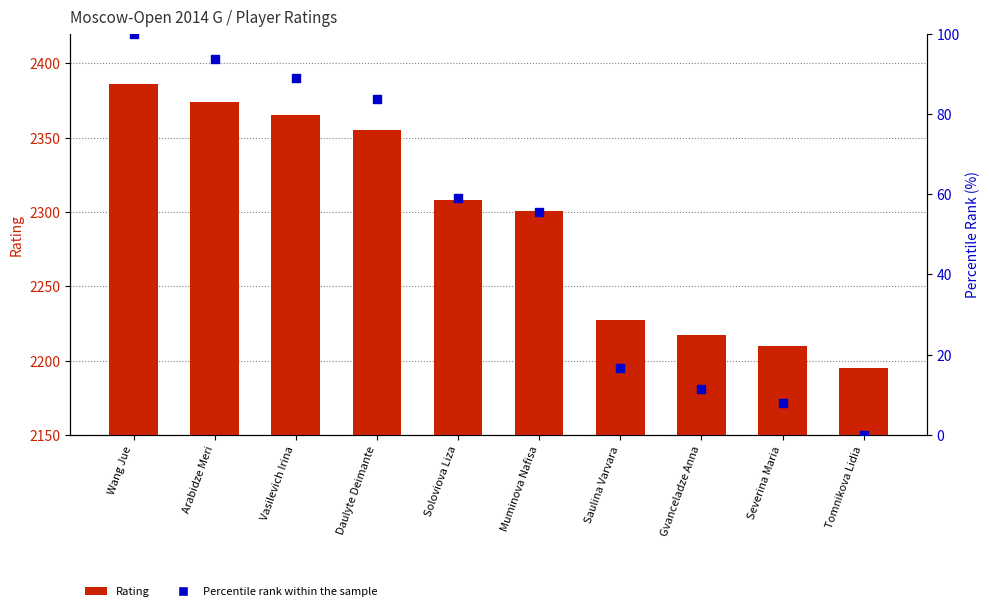

Which series contains the lowest Y value?

Percentile rank within the sample